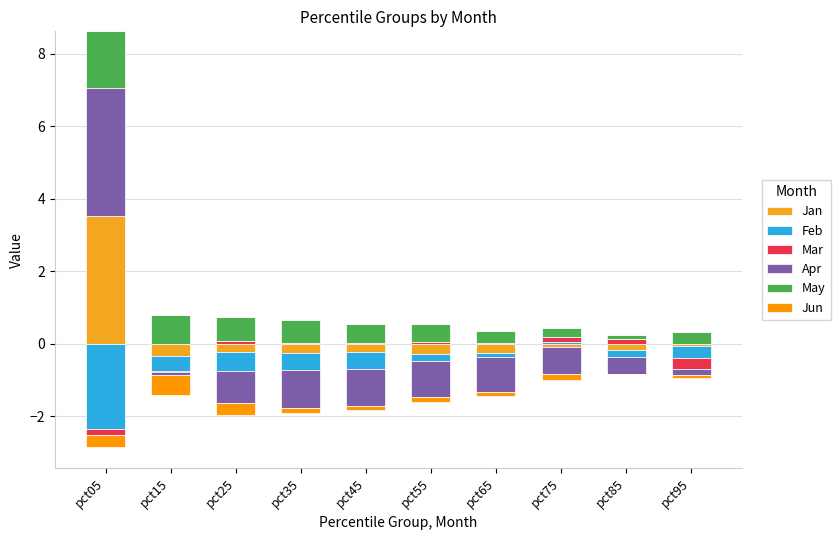

What is the maximum value for Feb?

0.1